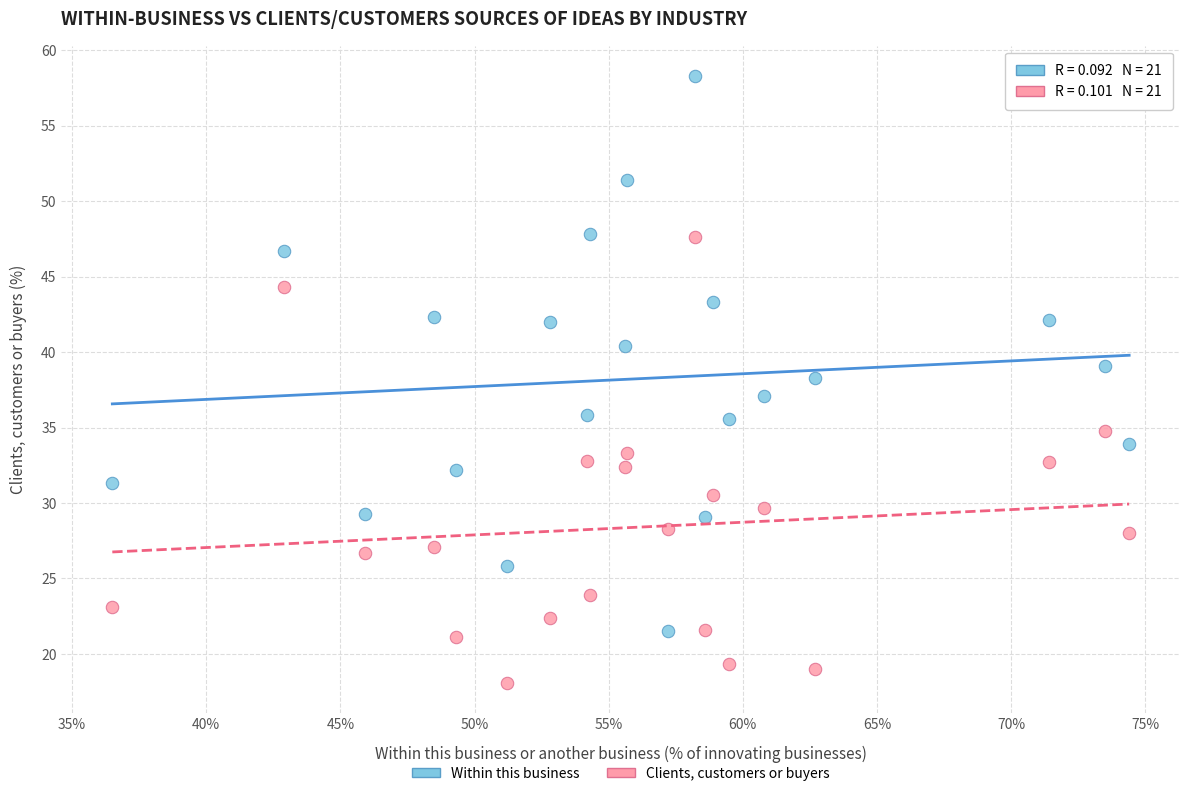

What are all the series names shown in the legend?

Within this business, Clients, customers or buyers